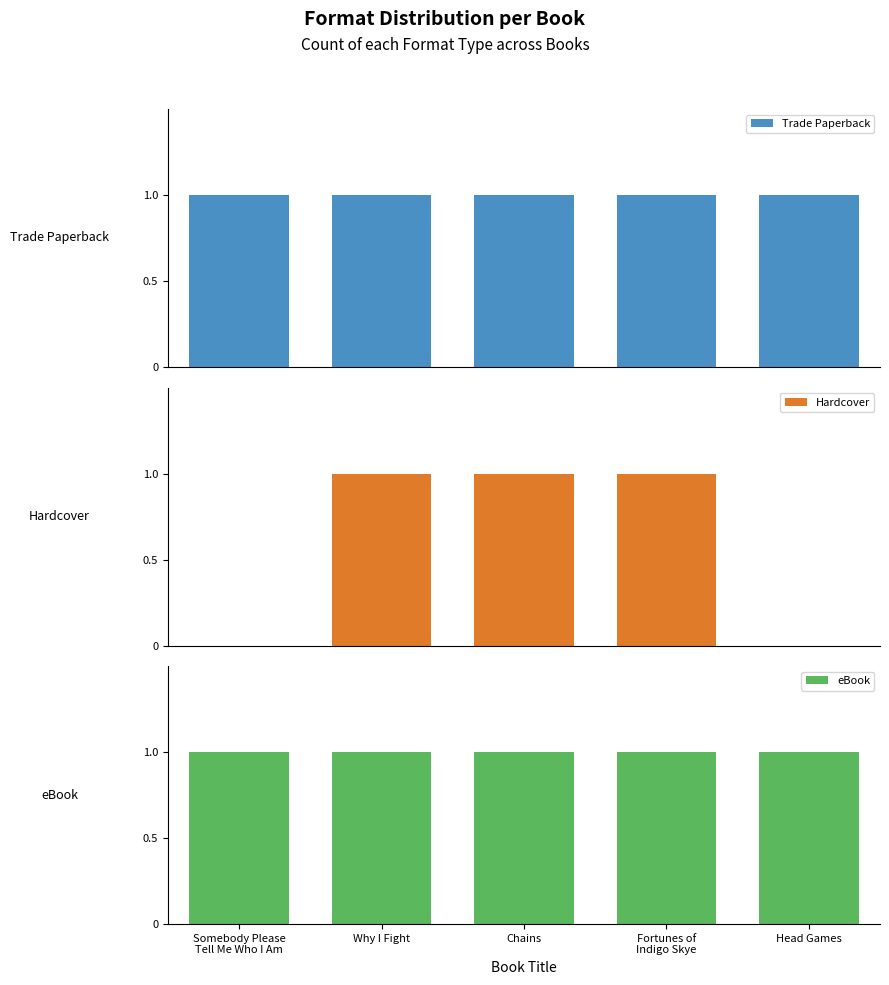

What is the label of the 1st bar from the right?

Head Games